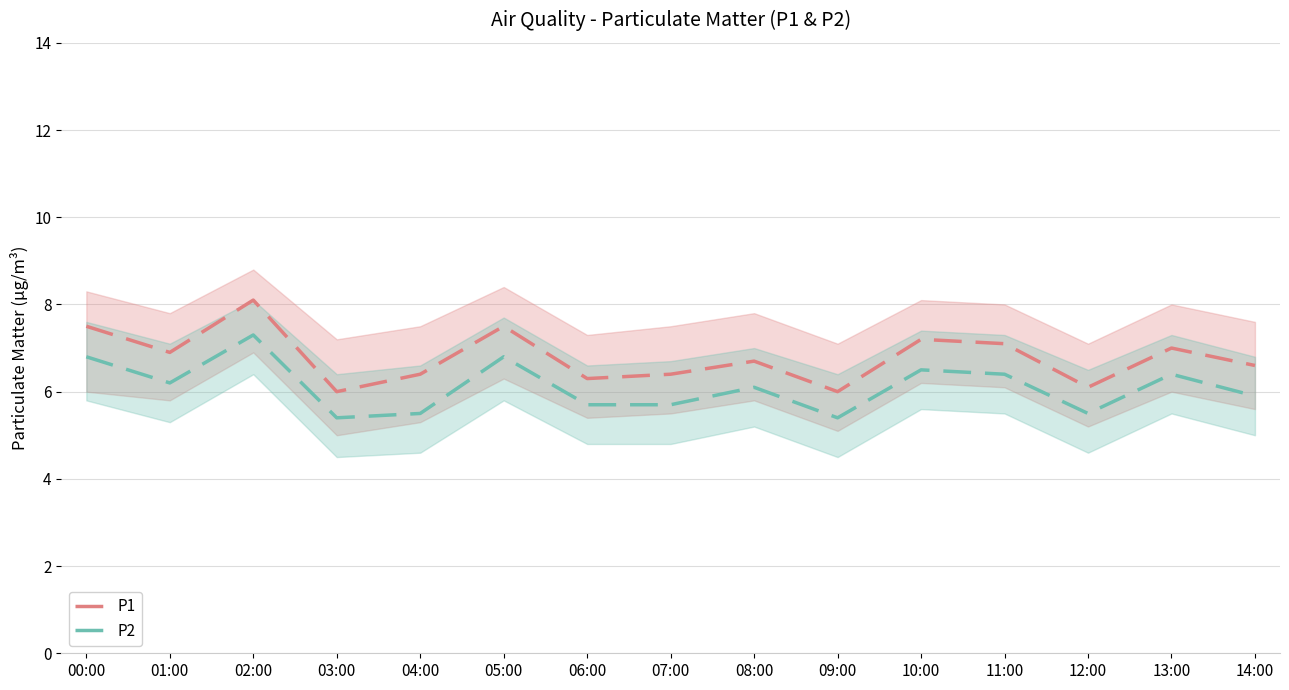

Does the chart display data point markers on the line(s)?

No